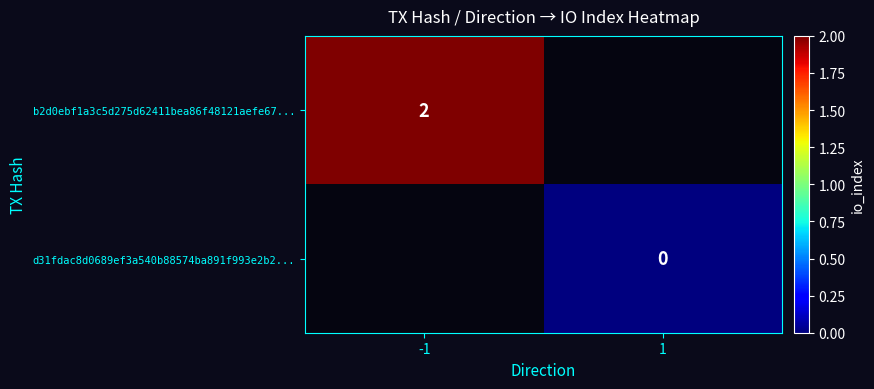

Is it true that b2d0ebf1a3c5d275d62411bea86f48121aefe67... equals 1 at -1?

False